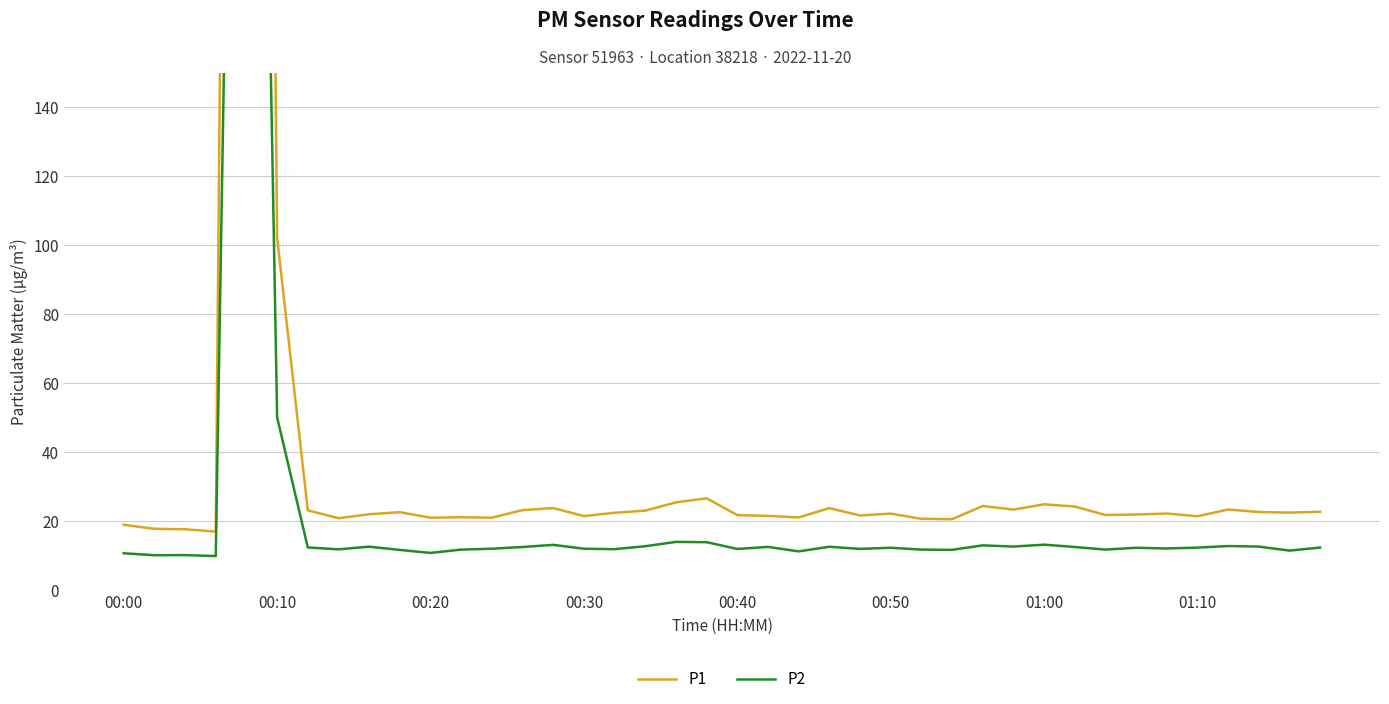

What is the maximum value for P2?

539.0